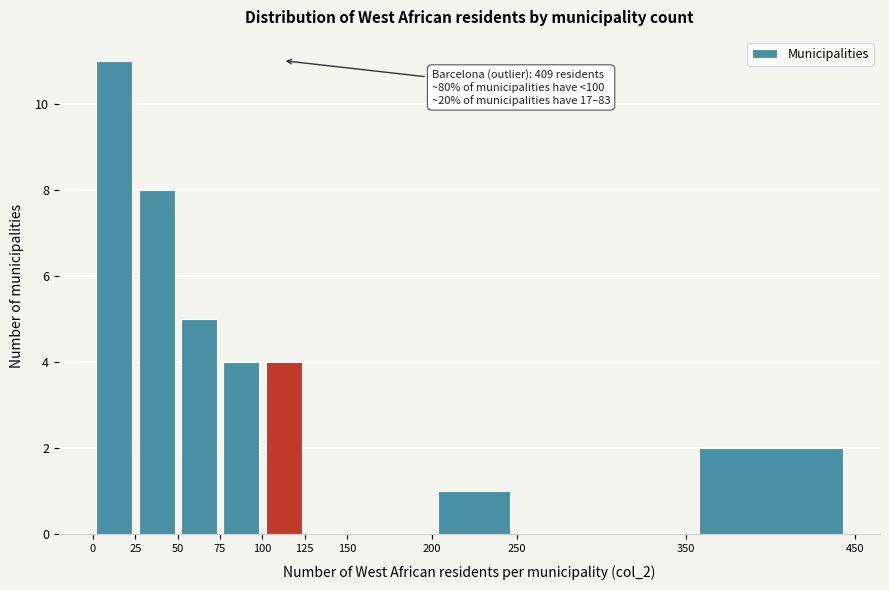

Which range on the x-axis has the tallest bar?

0 to 25